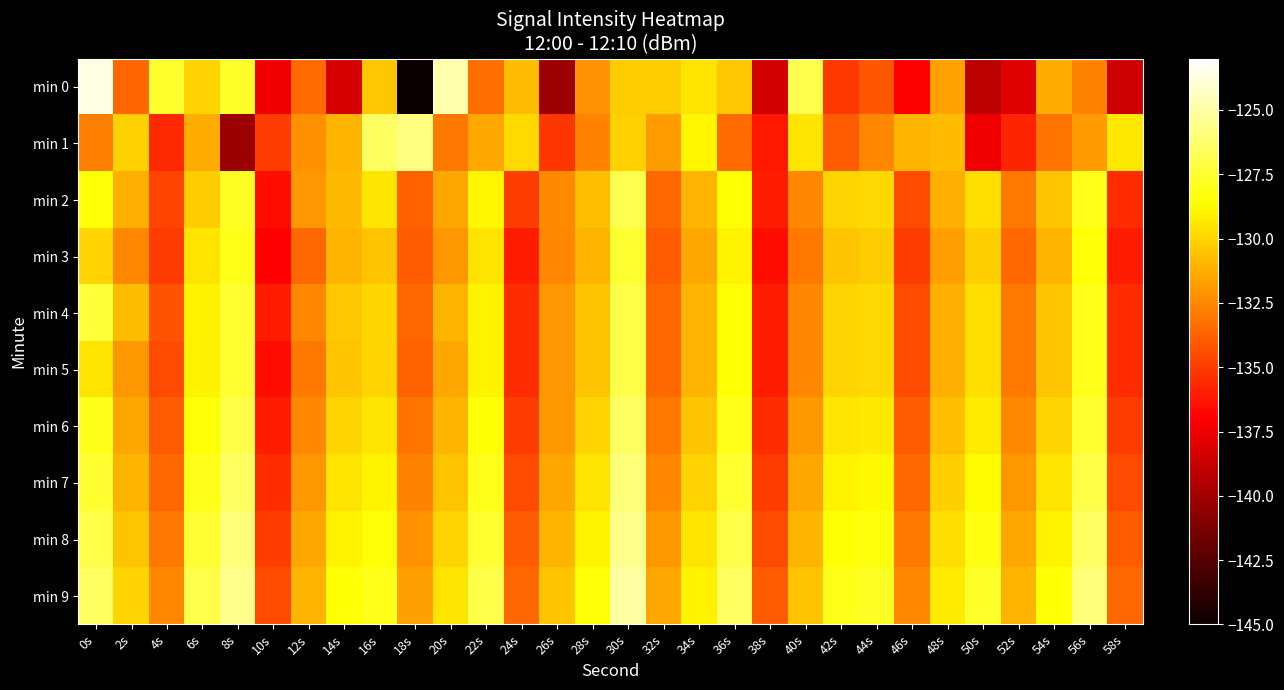

Count the number of categories in the chart.

30